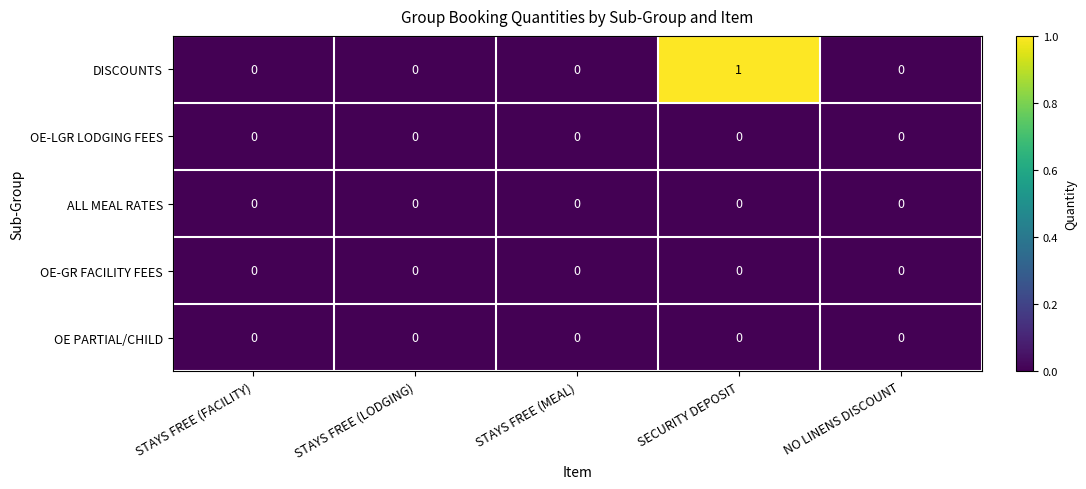

Which series has the largest total across all categories?

DISCOUNTS